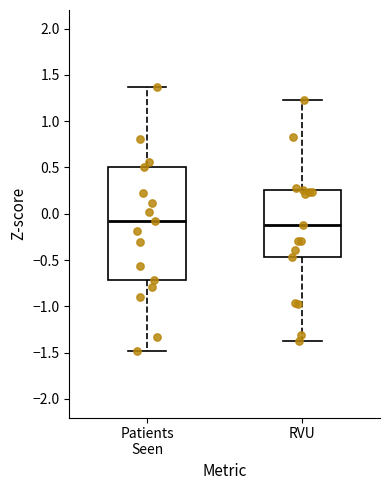

Reading left to right, transcribe this box plot: for each box, give where its median line is, the range the box spans, and where its two whiskers end, as read against the y-axis. The values are not printed on the chart, so give them approximately, as read against the axis.

Patients Seen: median -0.10, box -0.70 to 0.50, whiskers -1.50 to 1.35
RVU: median -0.10, box -0.45 to 0.25, whiskers -1.40 to 1.25